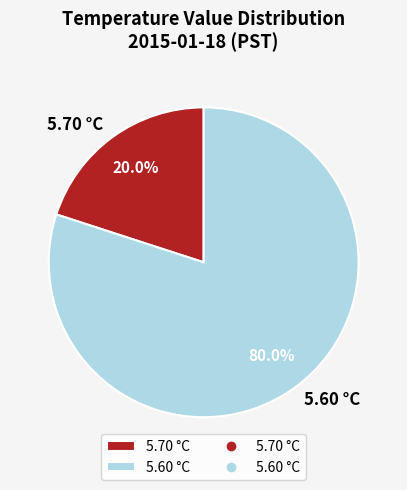

Between 5.60 °C and 5.70 °C, which is larger?

5.60 °C